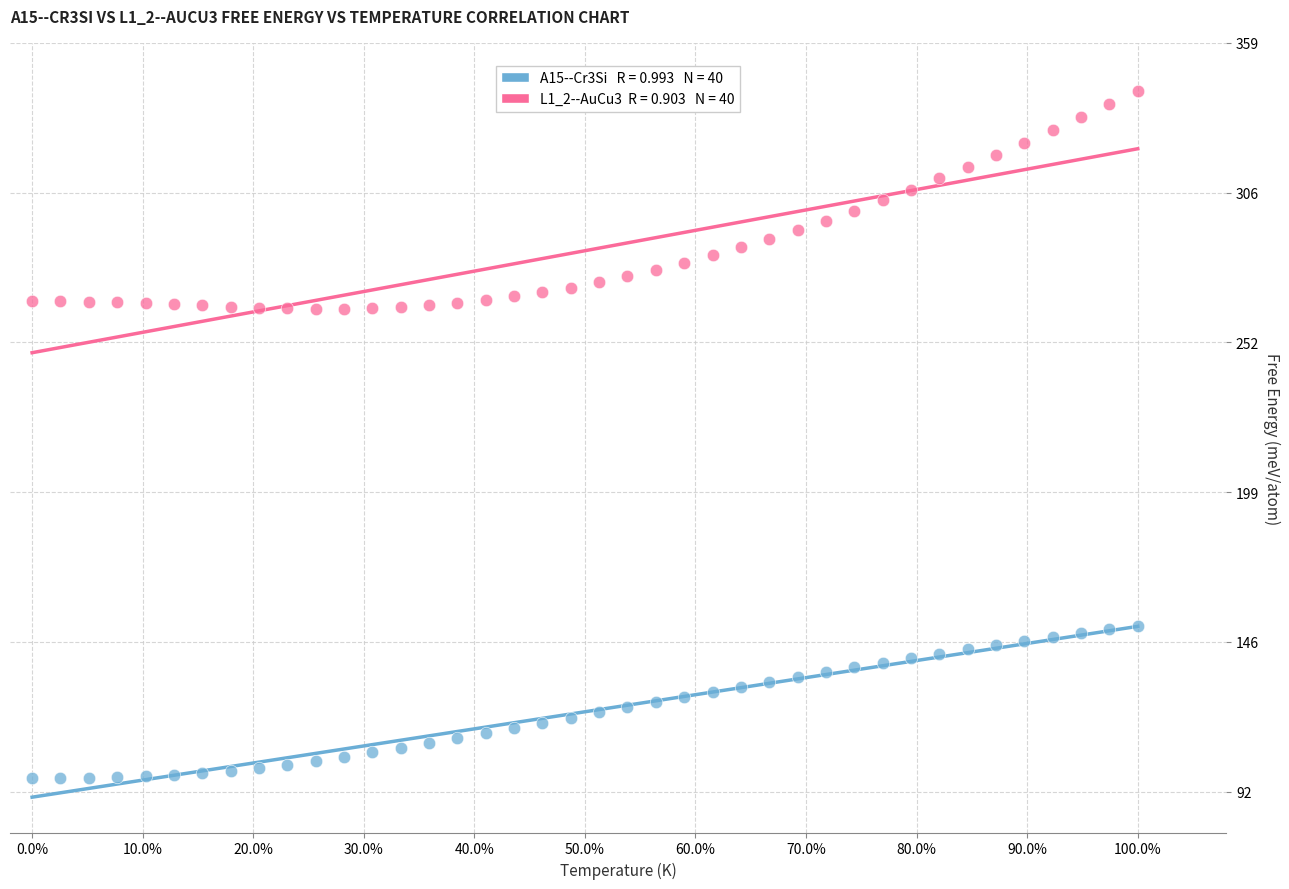

Across all data points, what is the range of X values (max minus min)?

1.0